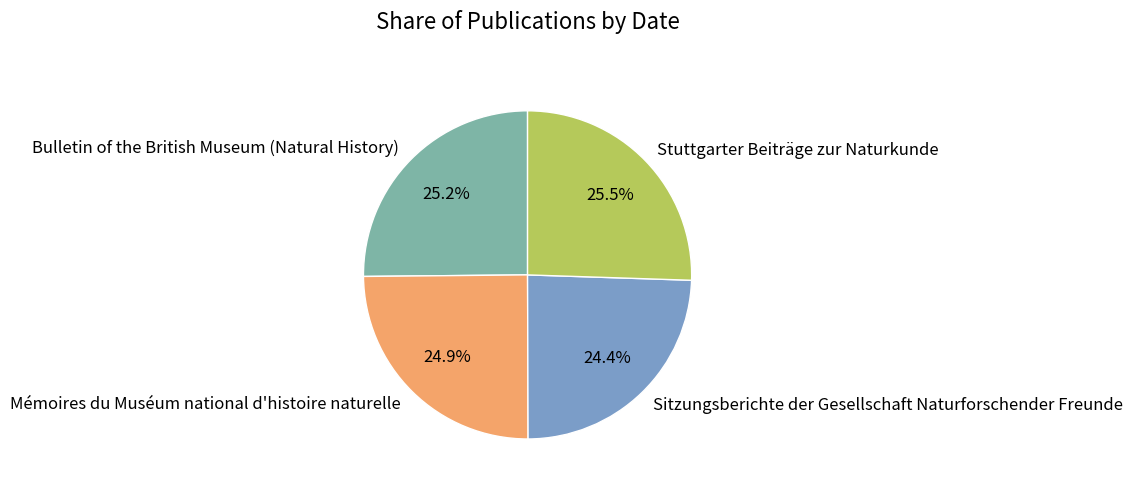

What percentage is NOT represented by Stuttgarter Beiträge zur Naturkunde?

74.5%